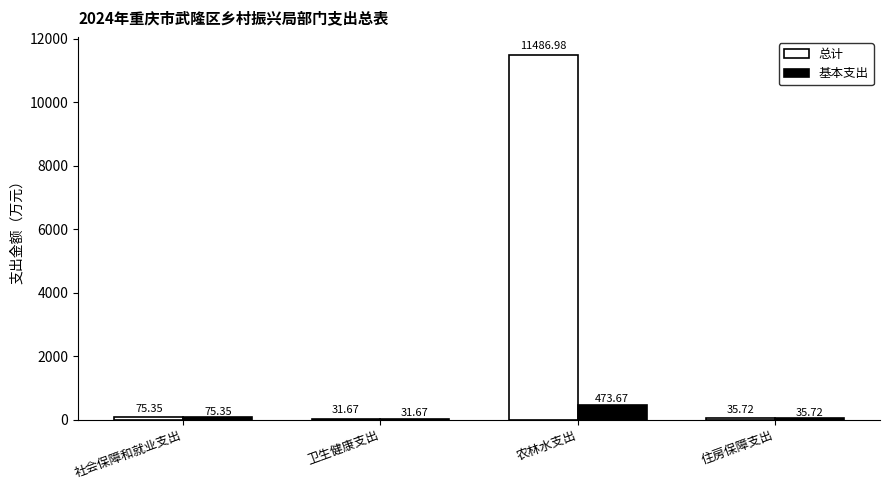

Are the bars horizontal?

No